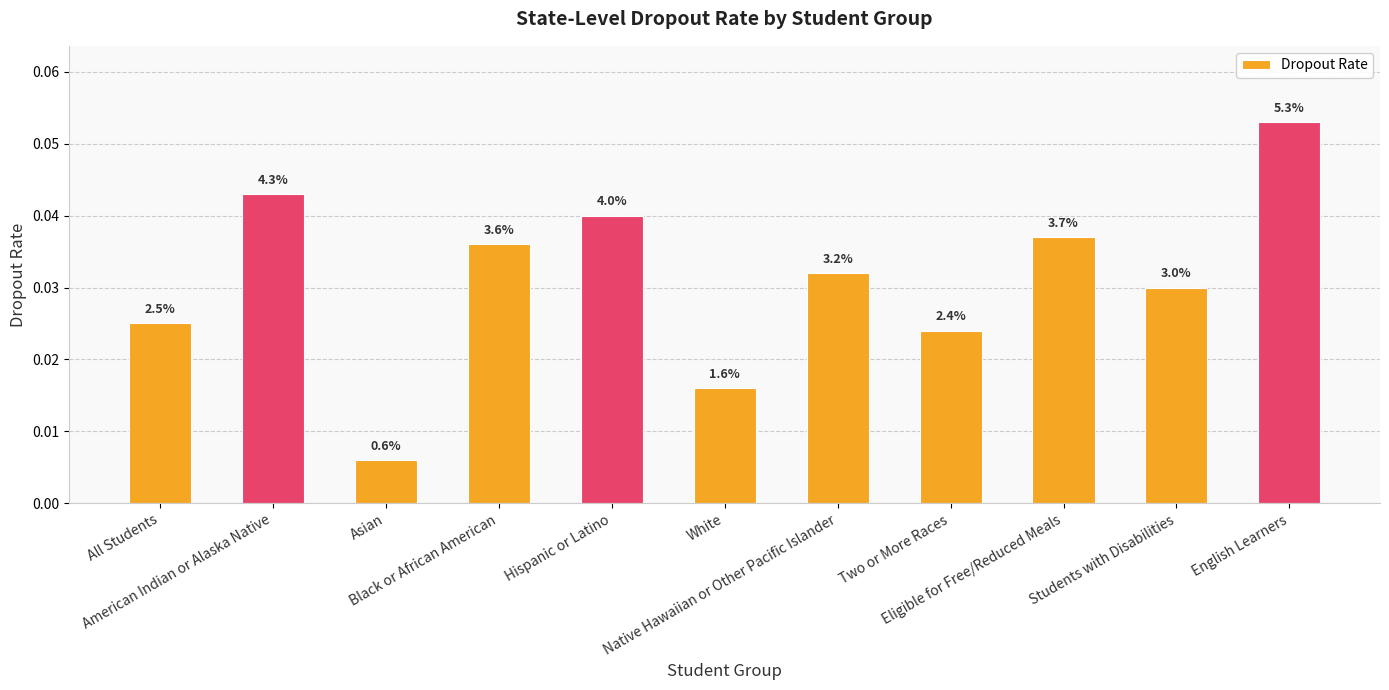

True or false: the data shows 0.0 at All Students.

False